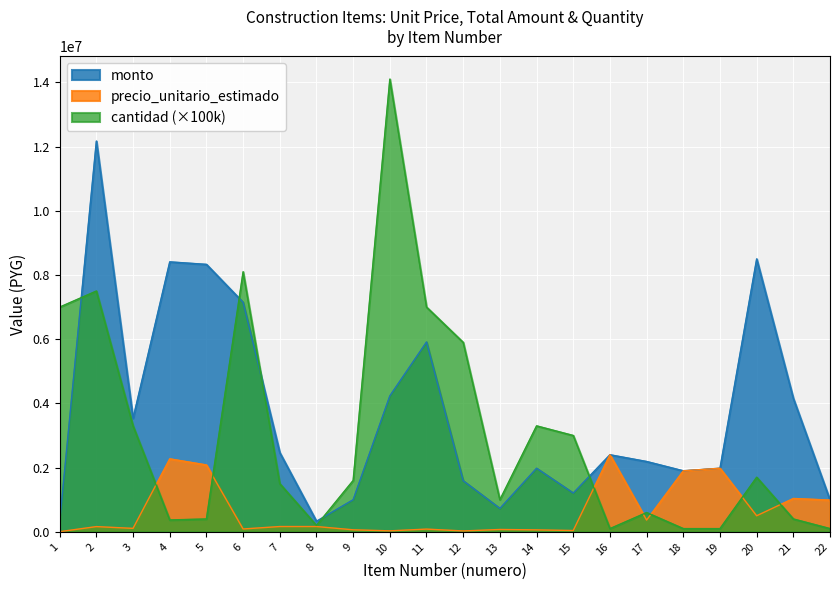

Between 14 and 11, which is larger?

11